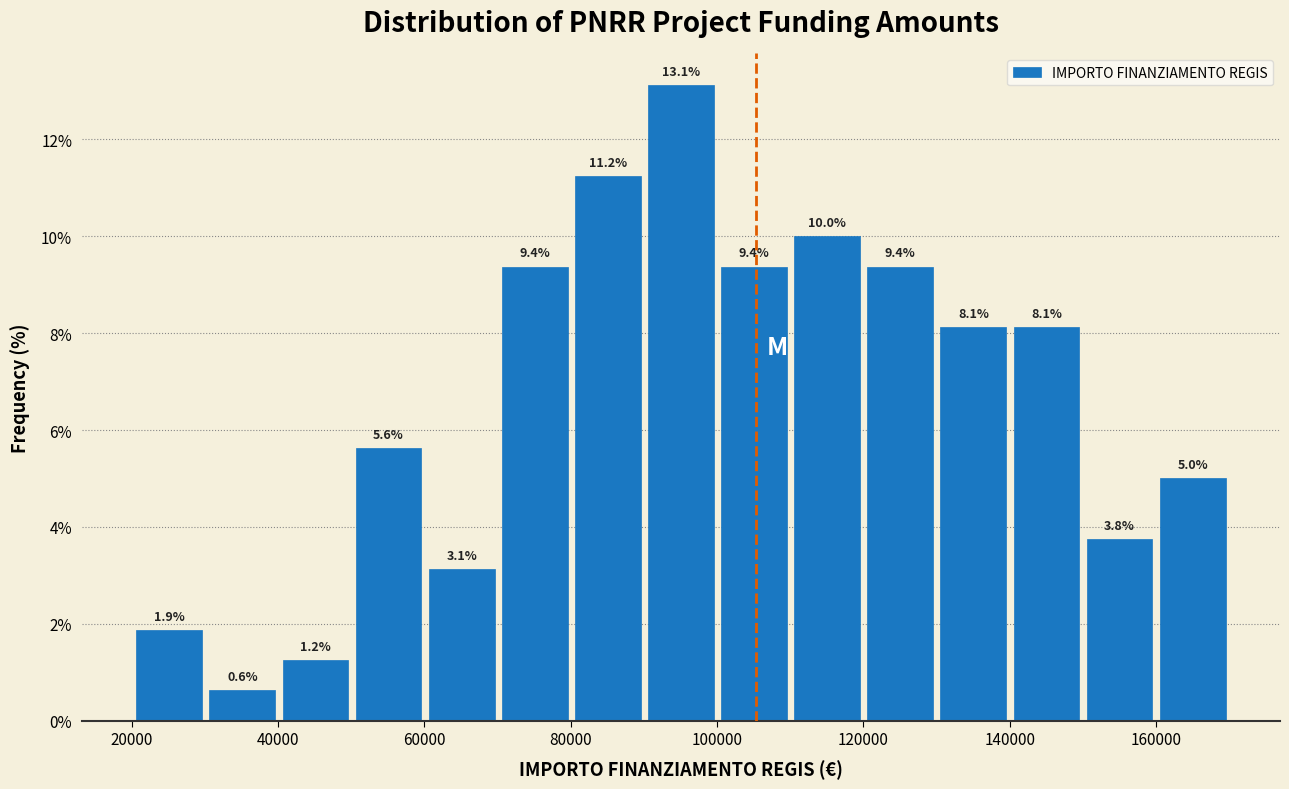

Reading left to right, list every bar in this chart as the range it spans on the x-axis followed by its height. The bar edges are not printed on the chart, so give them approximately, as read against the axis.

20000 to 30000: 1.9
30000 to 40000: 0.6
40000 to 50000: 1.2
50000 to 60000: 5.6
60000 to 70000: 3.1
70000 to 80000: 9.4
80000 to 90000: 11.2
90000 to 100000: 13.1
100000 to 110000: 9.4
110000 to 120000: 10.0
120000 to 130000: 9.4
130000 to 140000: 8.1
140000 to 150000: 8.1
150000 to 160000: 3.8
160000 to 170000: 5.0